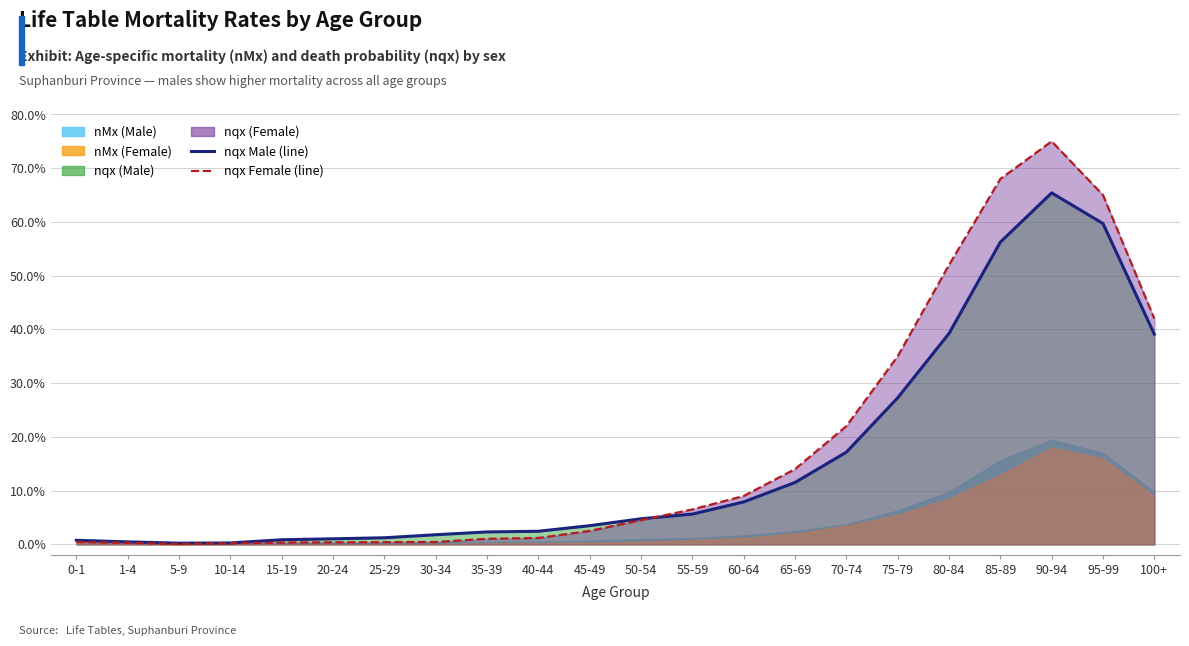

True or false: nqx (Male) and nMx (Male) intersect in this chart.

True